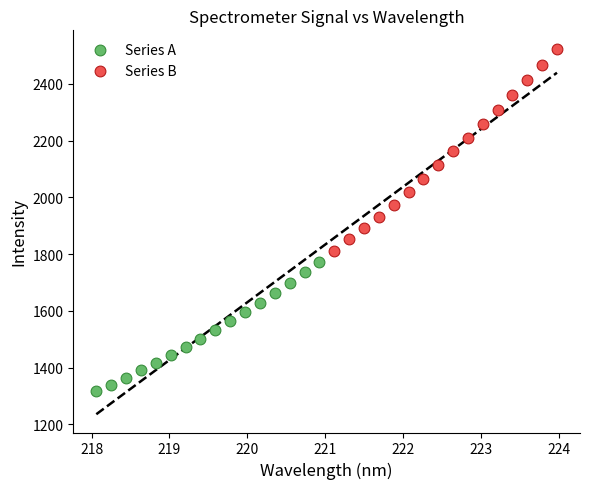

Which series has the largest Y range (max minus min)?

Series B